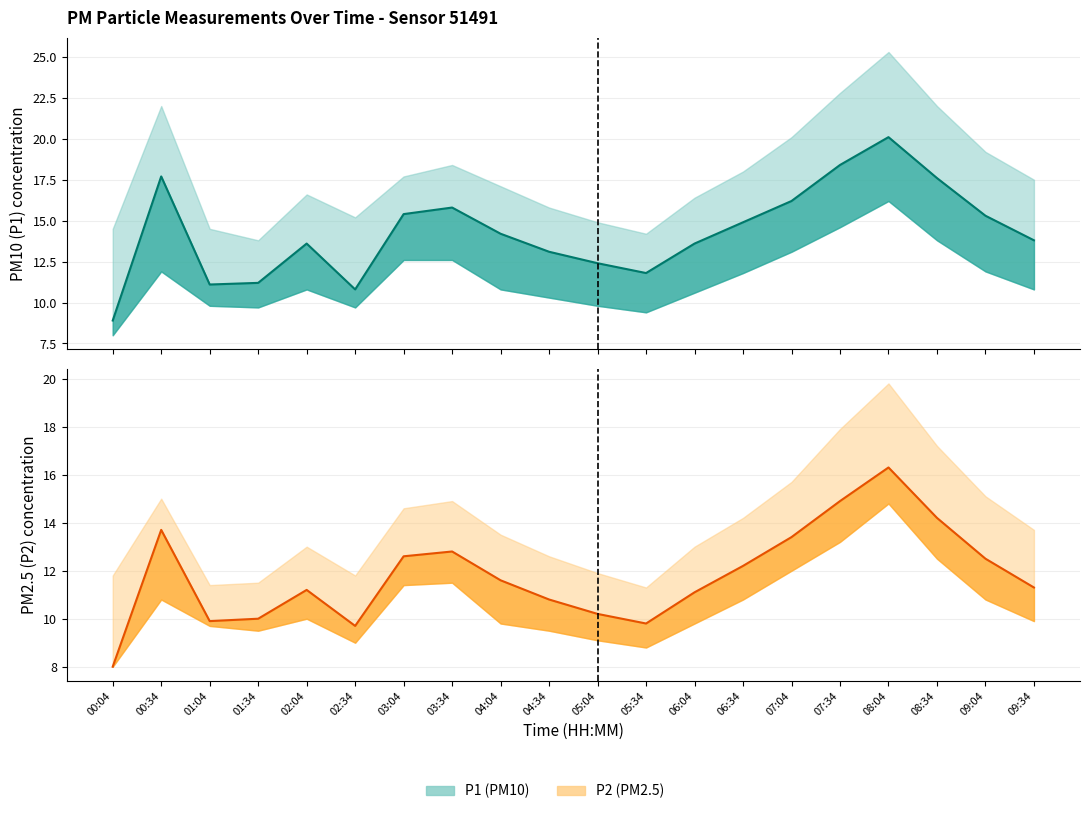

Rank the categories by P1 mean value from highest to lowest.

08:04, 07:34, 00:34, 08:34, 07:04, 03:34, 03:04, 09:04, 06:34, 04:04, 09:34, 02:04, 06:04, 04:34, 05:04, 05:34, 01:34, 01:04, 02:34, 00:04